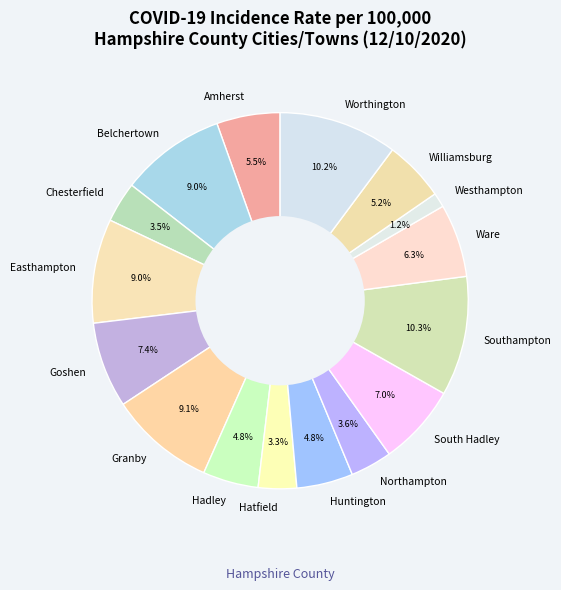

How much of the chart is everything except Belchertown?

91.0%